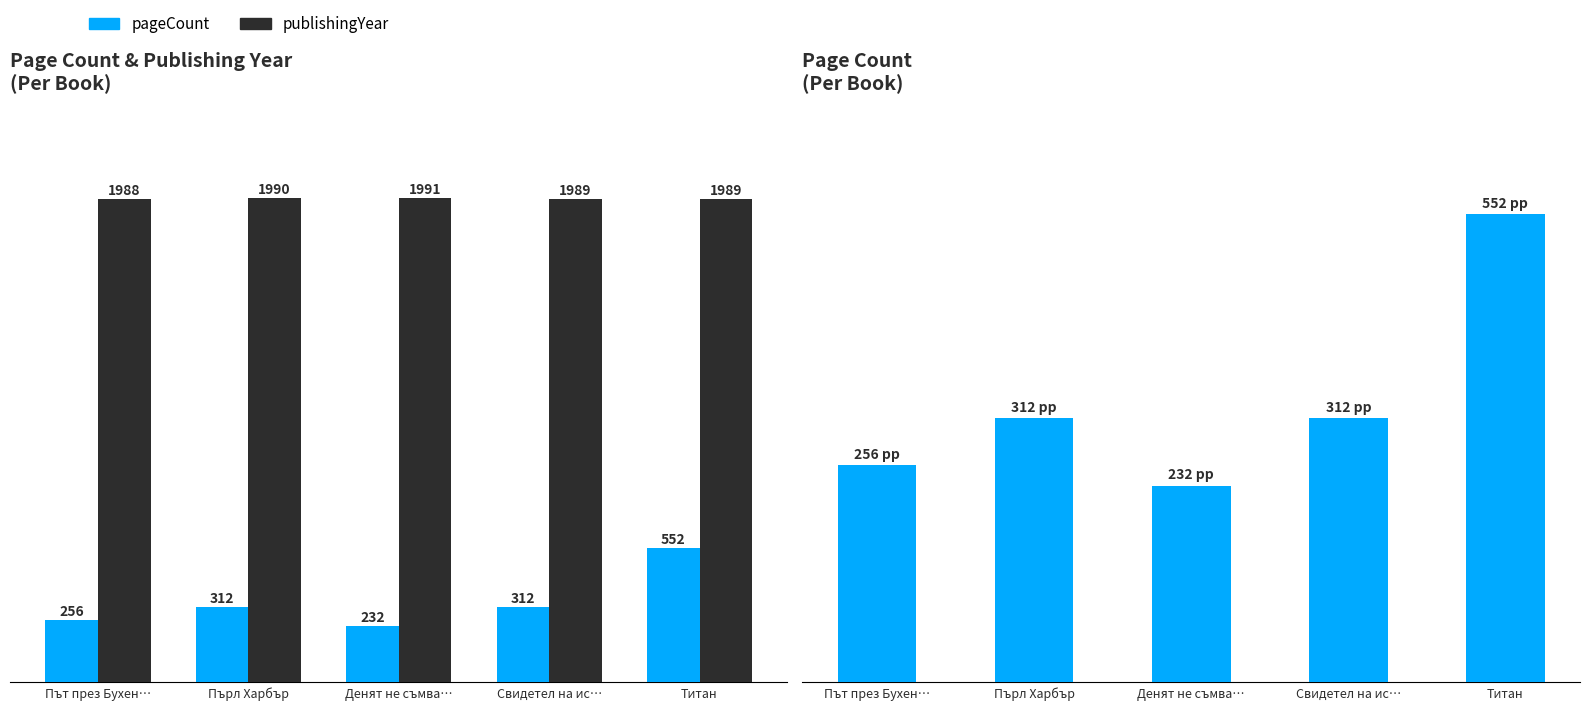

How many bars are there in each group?

2